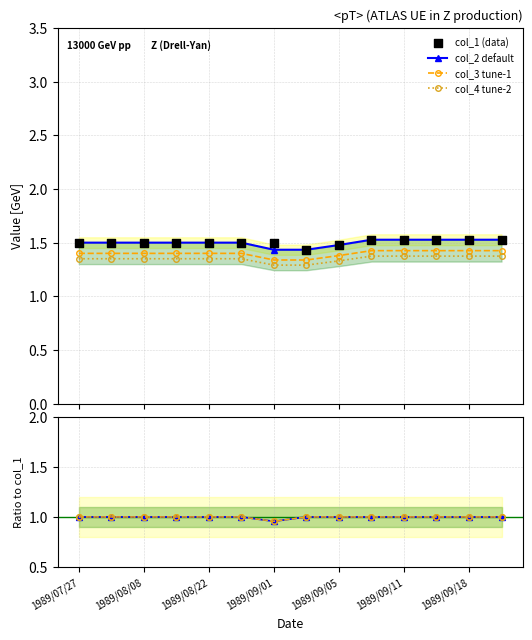

Is the value of col_3 at 1989/09/14 greater than the value of col_2 at 1989/08/15?

No